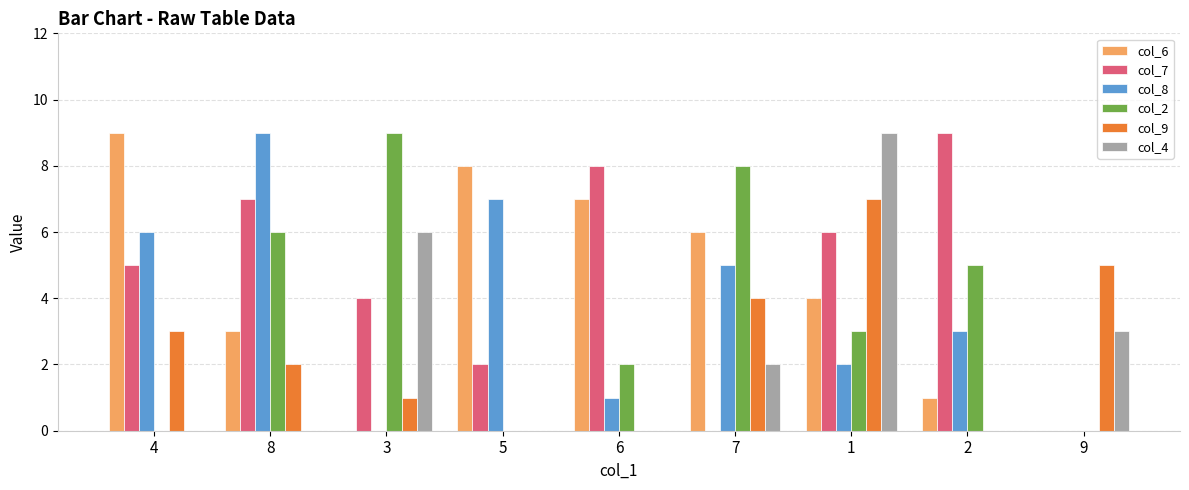

Are the bars grouped side by side (vs. stacked)?

Yes